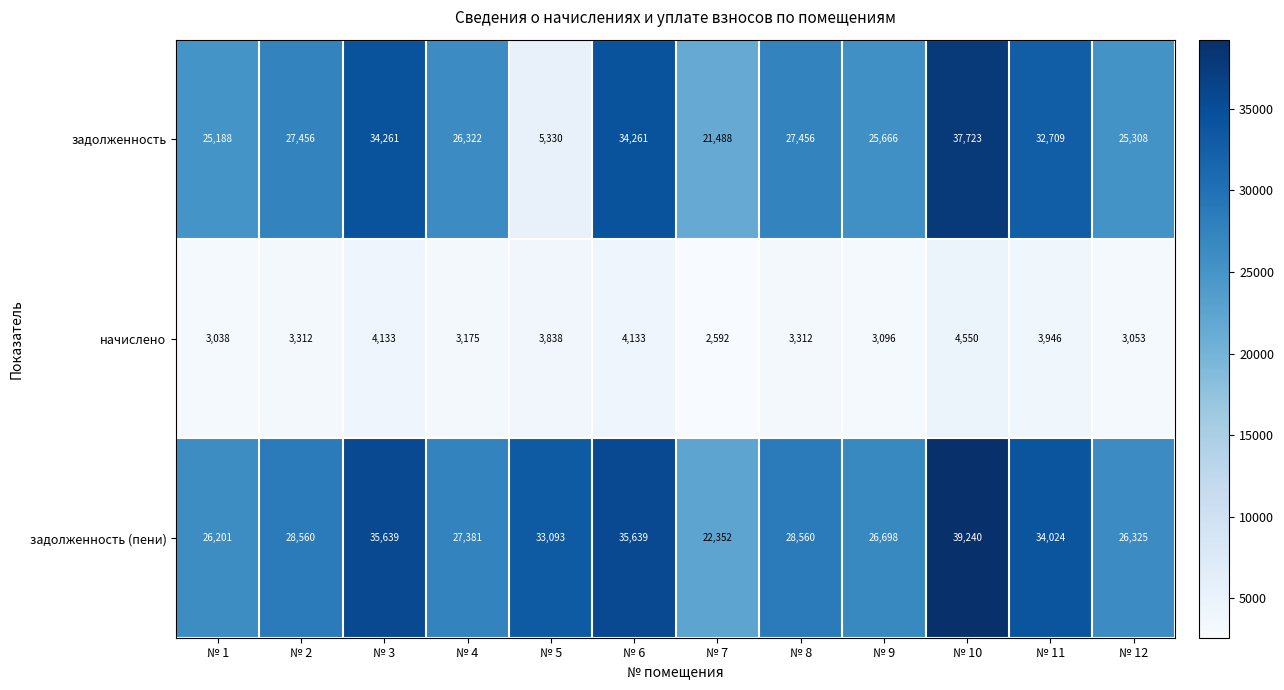

What is the total value across all series at № 3?

74033